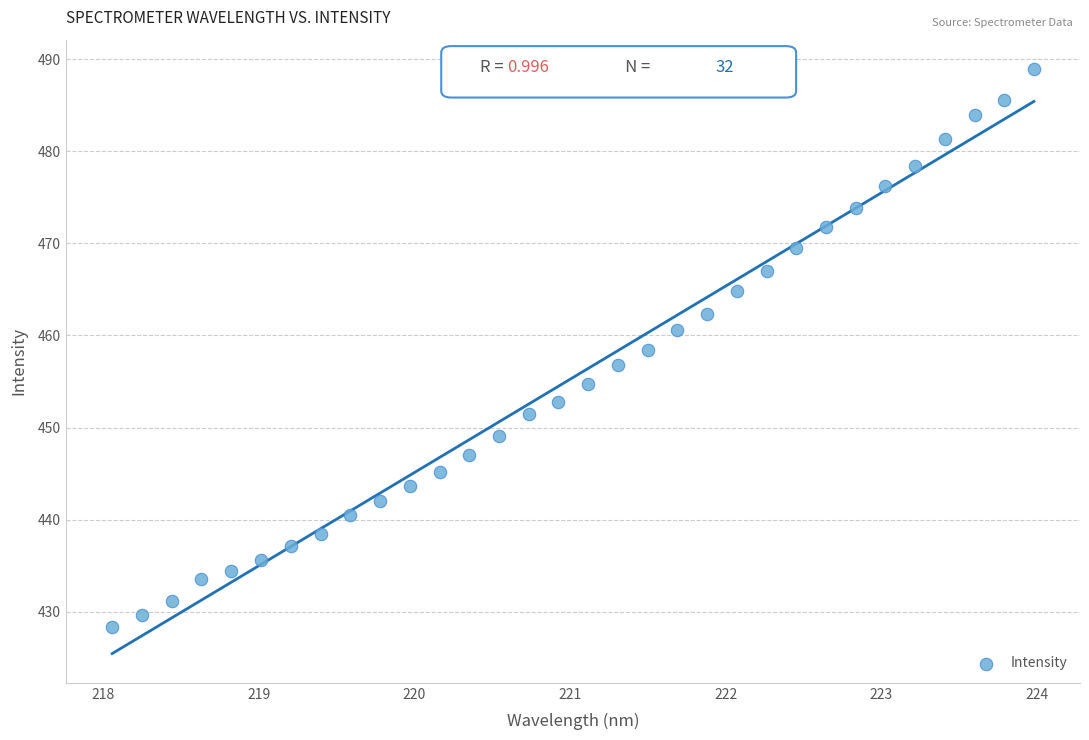

What is the range of Y values (max minus min)?

60.6